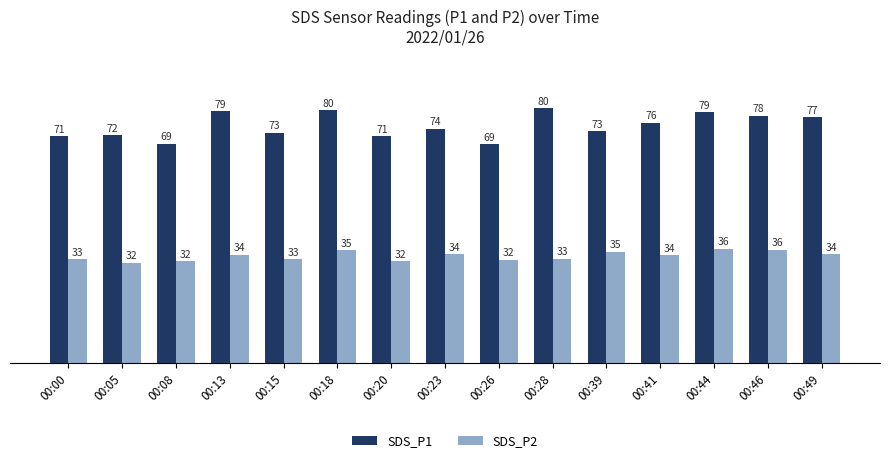

What is the spread (max minus min) of values at 00:00?

38.7